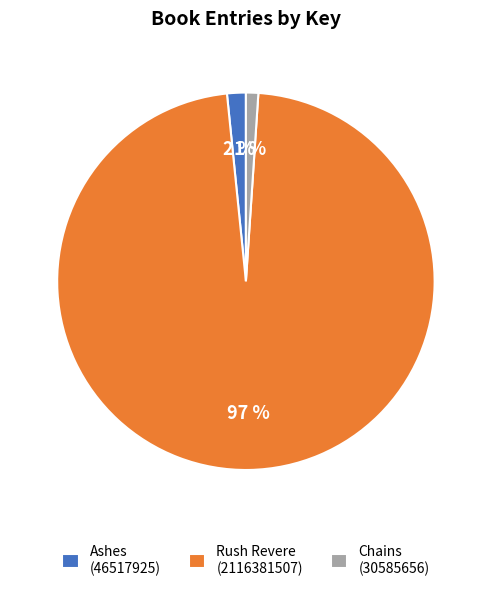

Which has a higher value, Ashes (46517925) or Chains (30585656)?

Ashes (46517925)